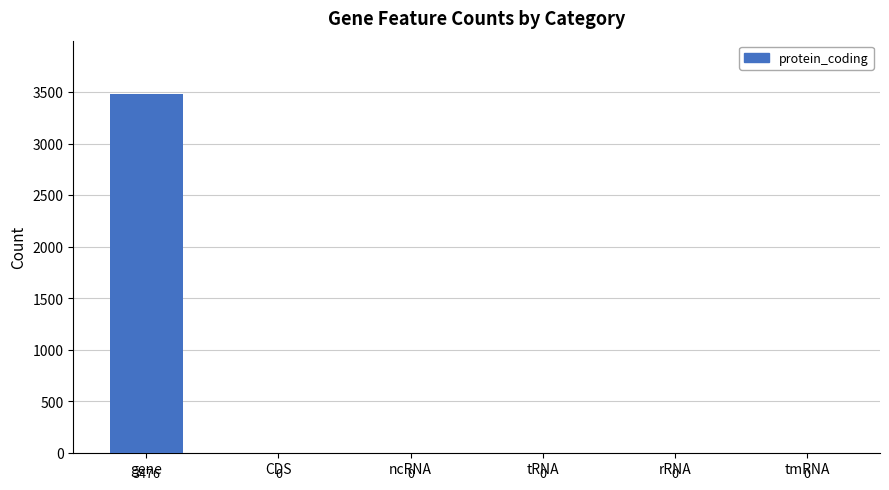

The value at gene is 3476. True or false?

True